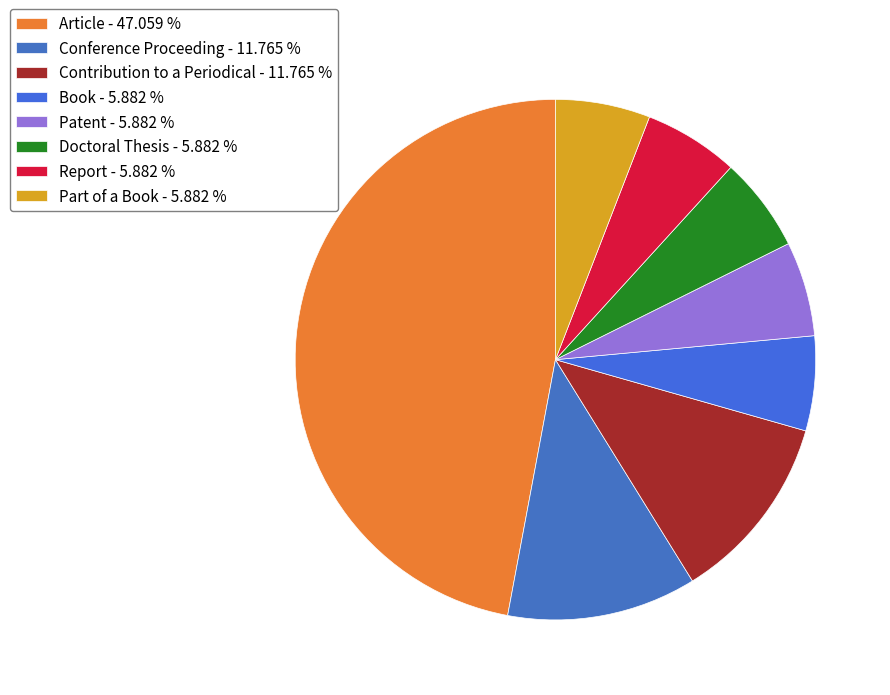

What is the total percentage of Article and Book?

52.9%